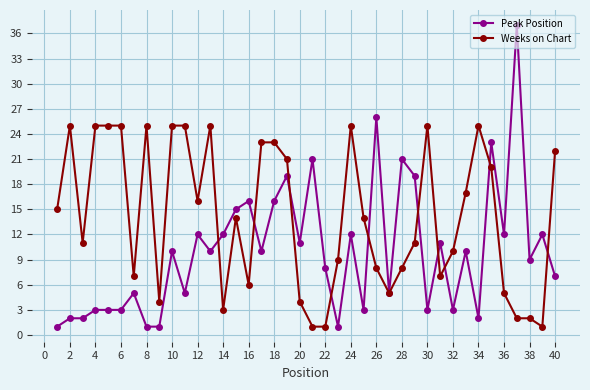

Which series has the largest total across all categories?

Weeks on Chart